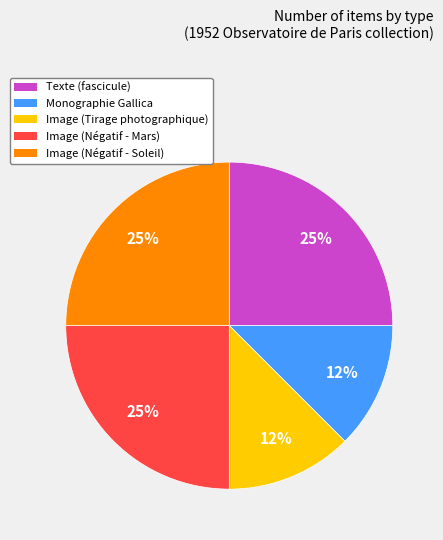

To the nearest percent, what is the average slice percentage?

20%